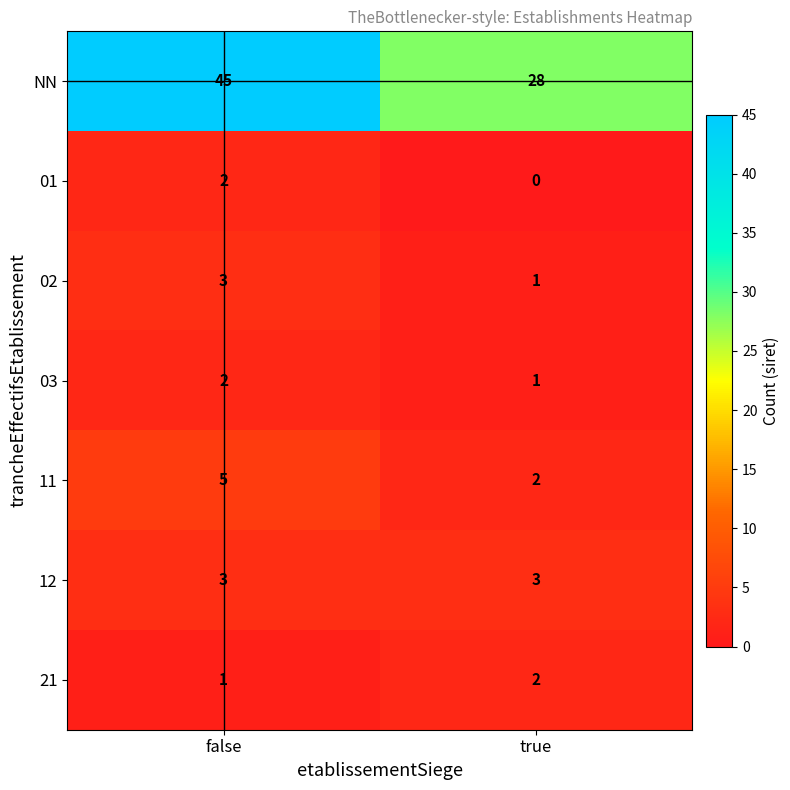

Reading right to left, what are all the values shown in this chart?

NN: 28	45
01: 0	2
02: 1	3
03: 1	2
11: 2	5
12: 3	3
21: 2	1